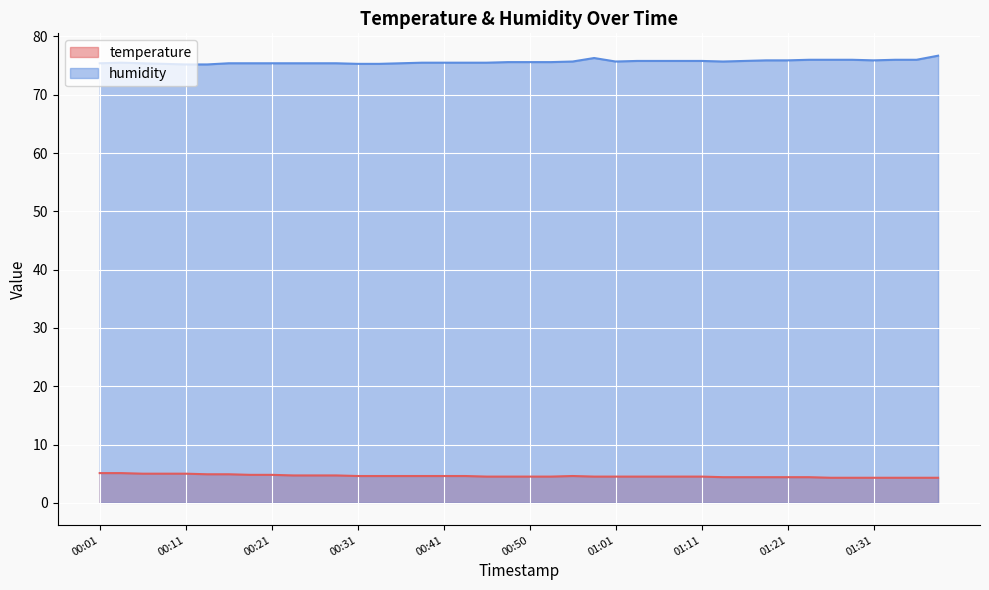

Reading left to right, extract all data points from this chart.

temperature: 5.1	5.1	5.0	5.0	5.0	4.9	4.9	4.8	4.8	4.7	4.7	4.7	4.6	4.6	4.6	4.6	4.6	4.6	4.5	4.5	4.5	4.5	4.6	4.5	4.5	4.5	4.5	4.5	4.5	4.4	4.4	4.4	4.4	4.4	4.3	4.3	4.3	4.3	4.3	4.3
humidity: 75.4	75.5	75.4	75.3	75.2	75.2	75.4	75.4	75.4	75.4	75.4	75.4	75.3	75.3	75.4	75.5	75.5	75.5	75.5	75.6	75.6	75.6	75.7	76.3	75.7	75.8	75.8	75.8	75.8	75.7	75.8	75.9	75.9	76.0	76.0	76.0	75.9	76.0	76.0	76.7